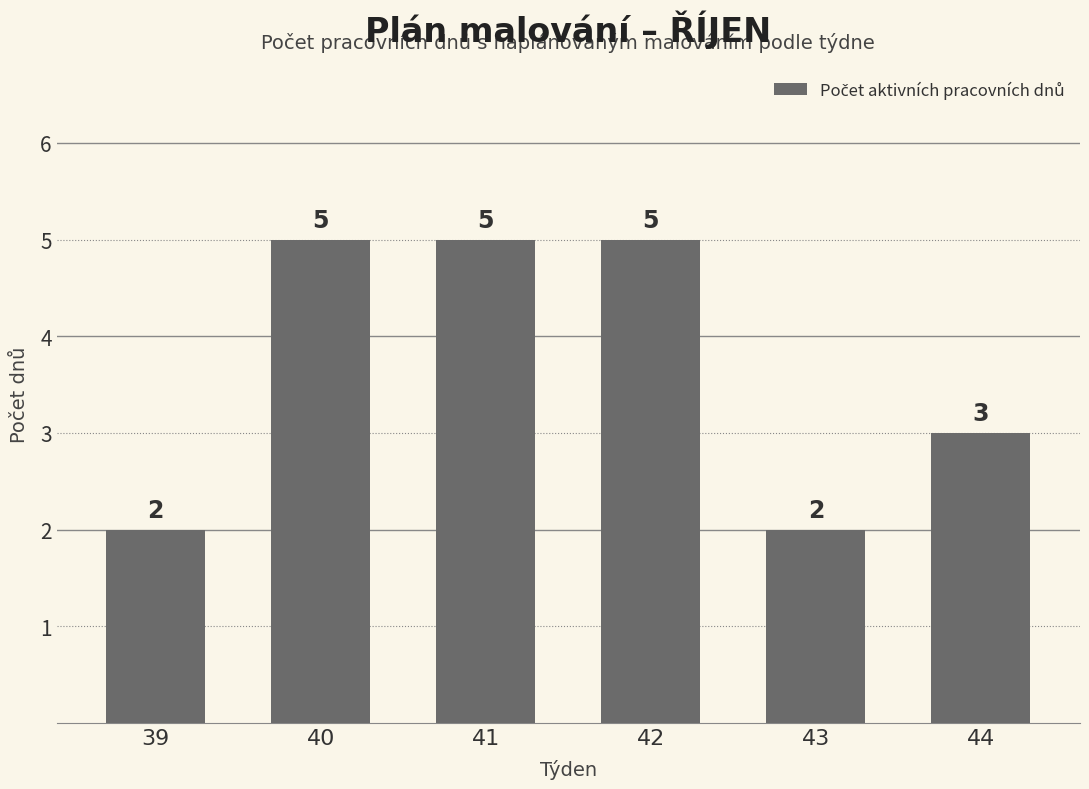

What is the ratio of the value at 43 to the value at 41?

0.4